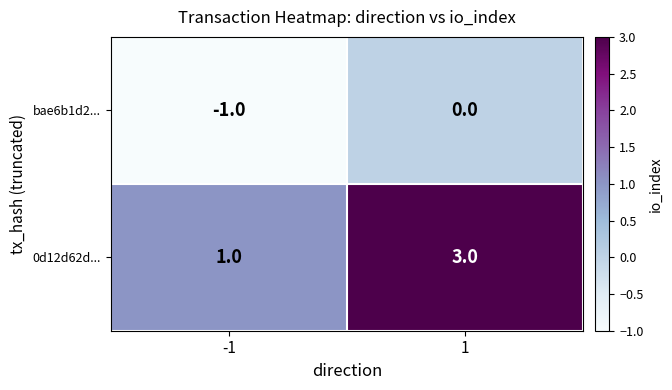

What is the total value across all series at 1?

3